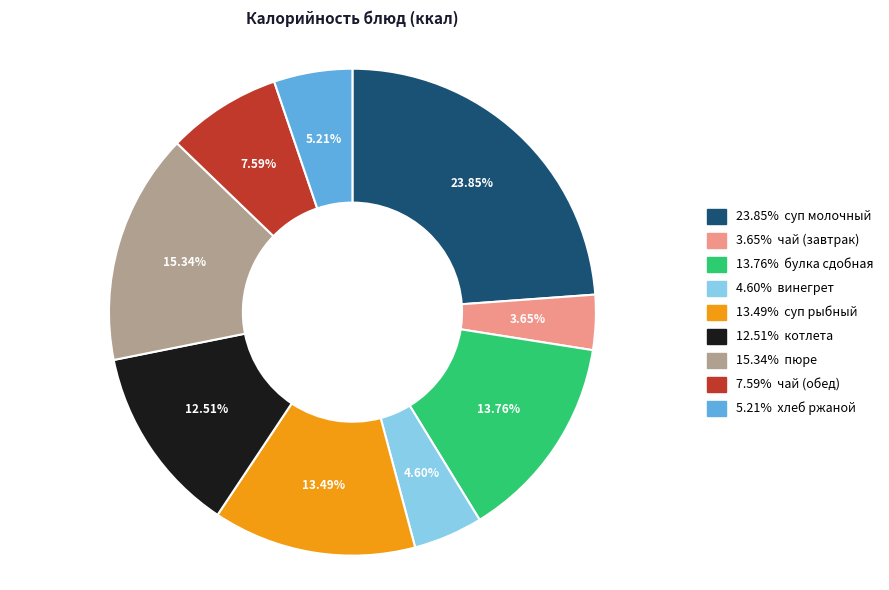

Does any single category account for the majority?

No